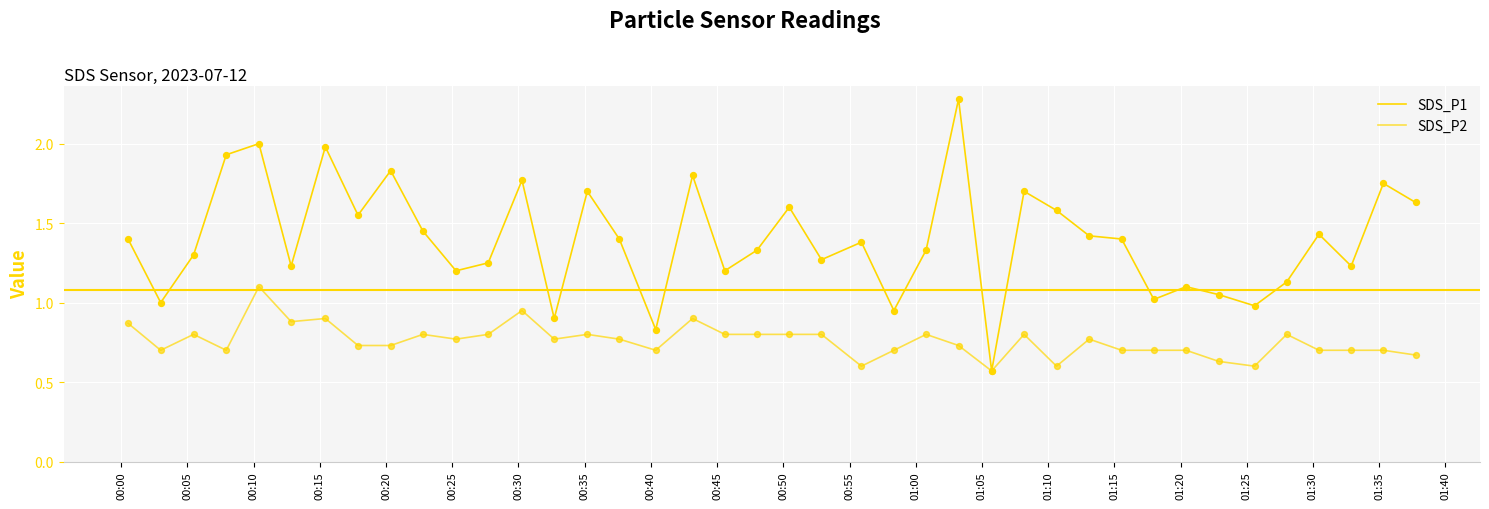

Which series has the largest total across all categories?

SDS_P1